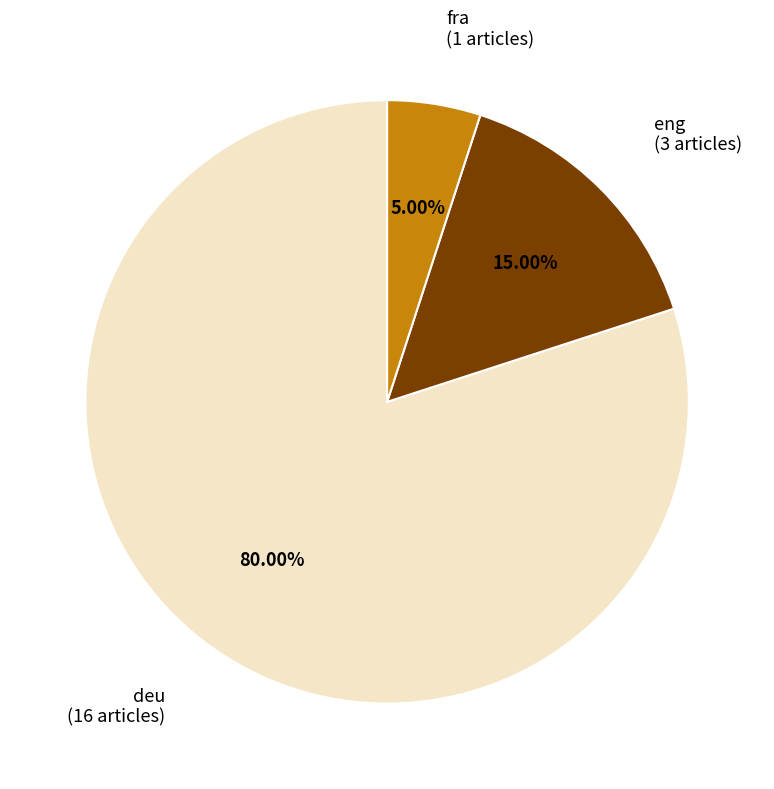

Between deu and fra, which is larger?

deu